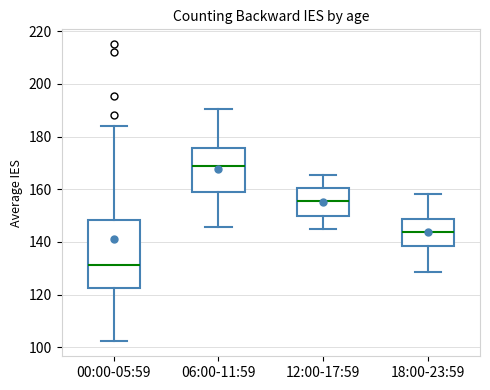

Which box has the highest median line?

06:00-11:59